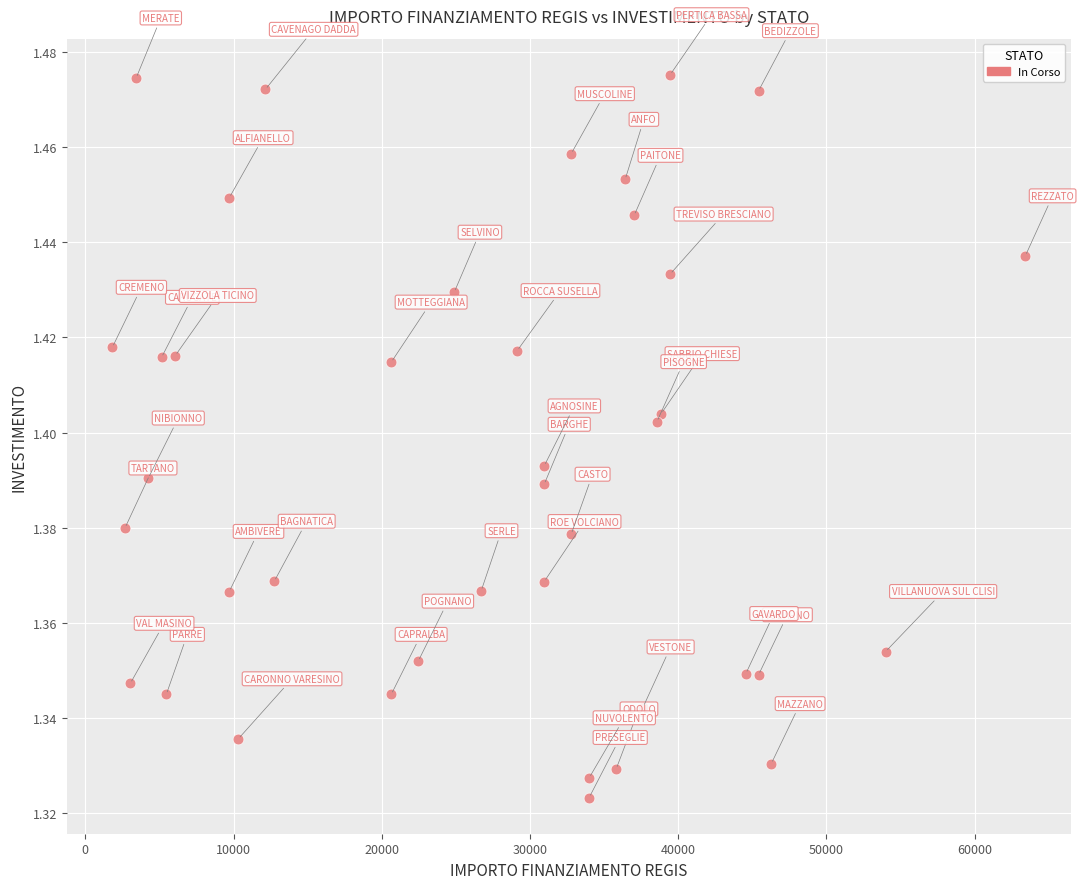

What is the range of X values (max minus min)?

61597.0